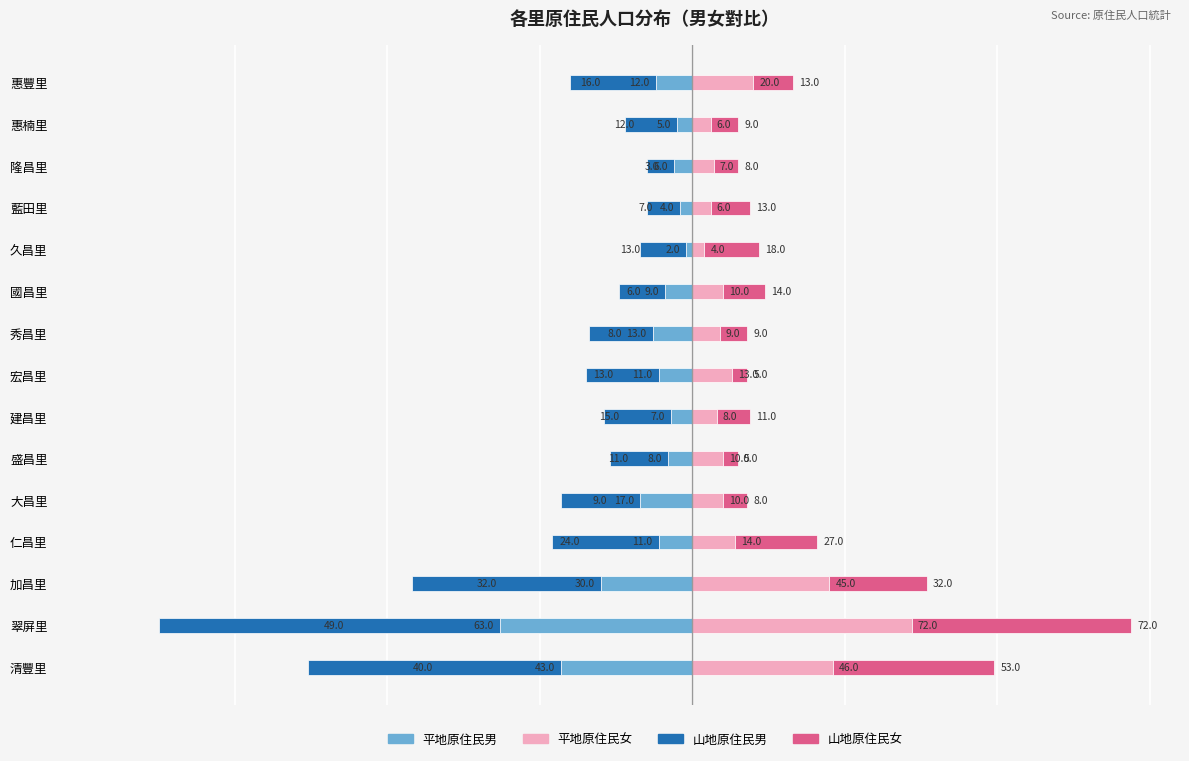

Between 國昌里 and 久昌里, which series saw the biggest shift?

平地原住民男